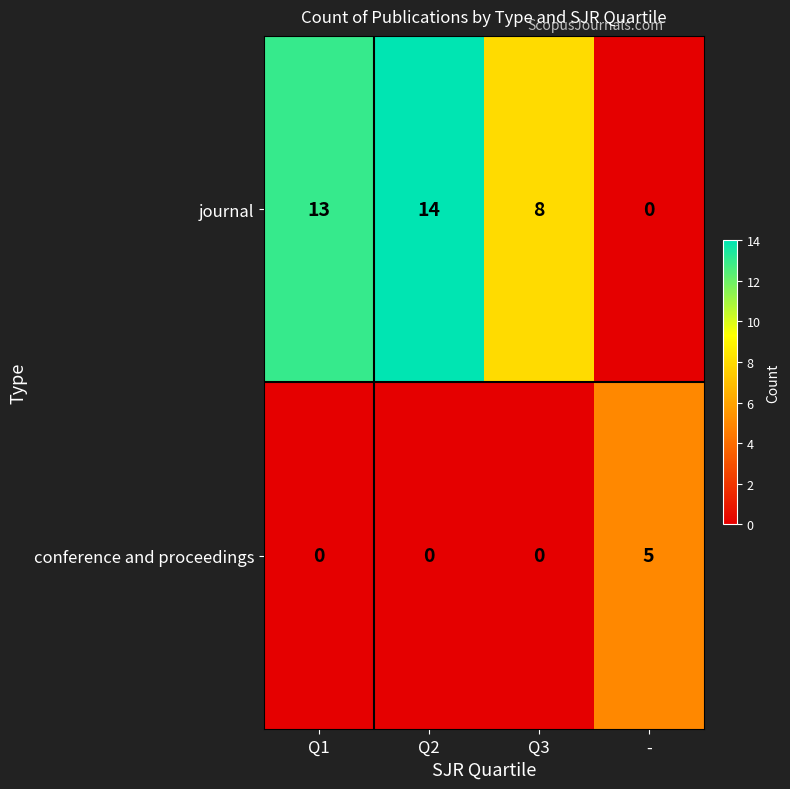

Count the number of categories in the chart.

4